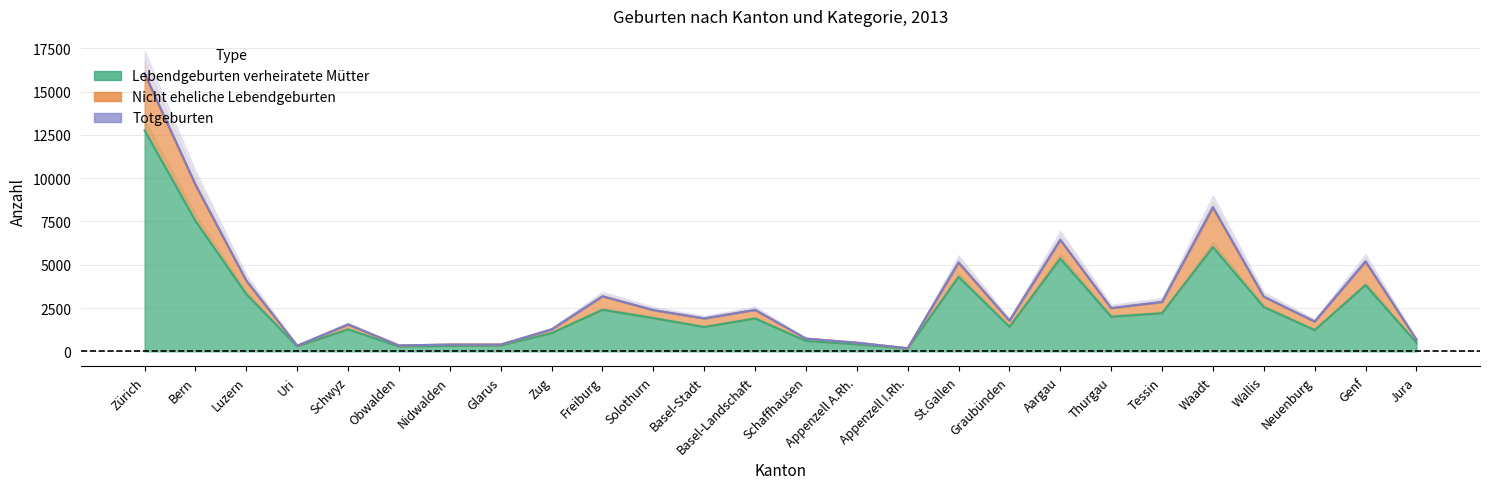

What is the minimum value for Lebendgeburten verheiratete Mütter?

157